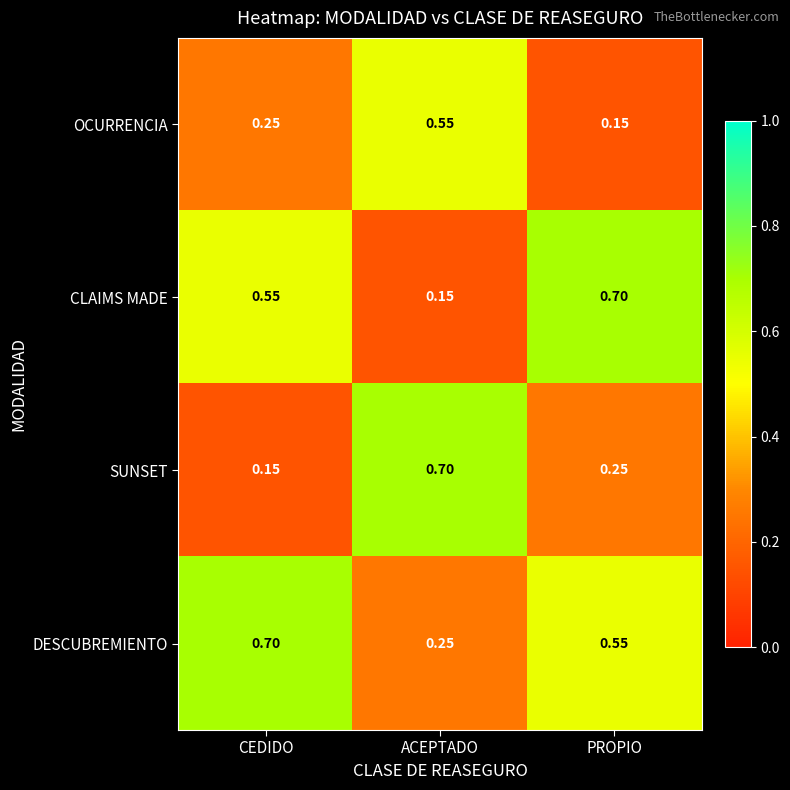

At which label does SUNSET reach its minimum?

CEDIDO